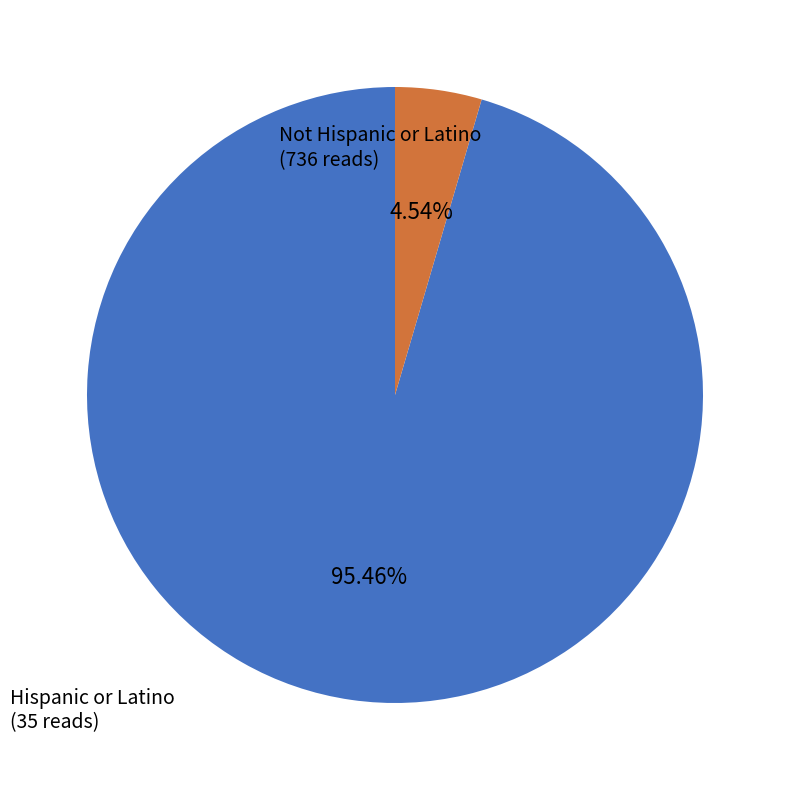

Does any single category account for the majority?

Yes